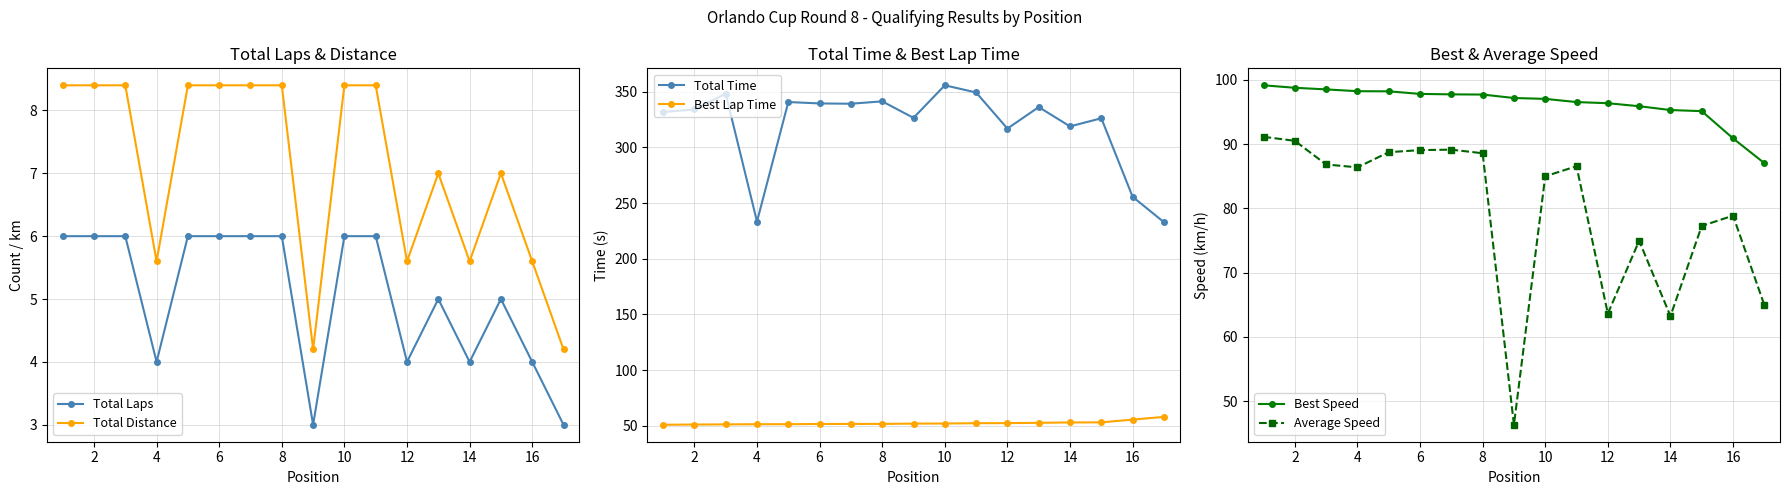

Does the chart display data point markers on the line(s)?

Yes